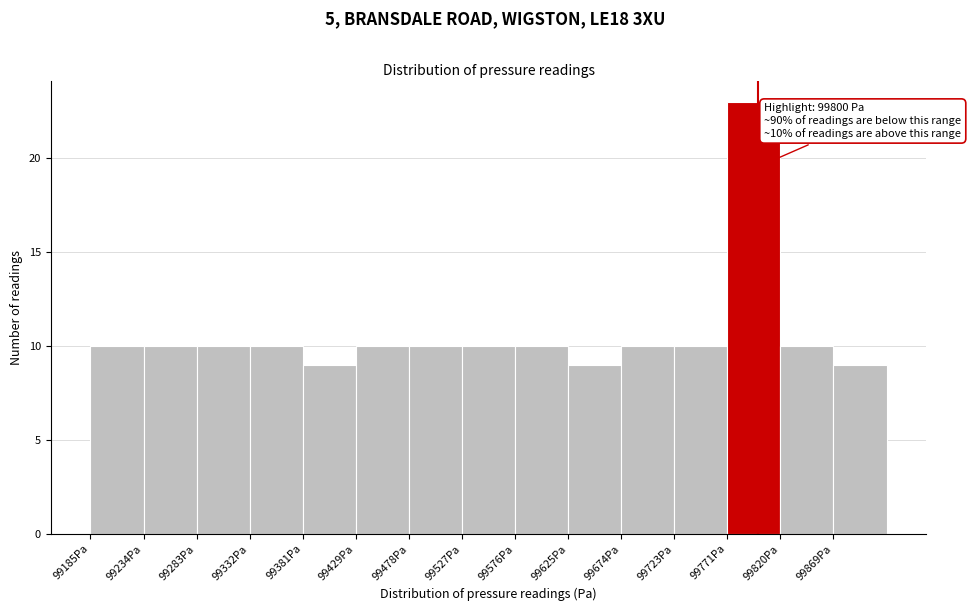

Over which range of the x-axis is the bar tallest?

99770 to 99820